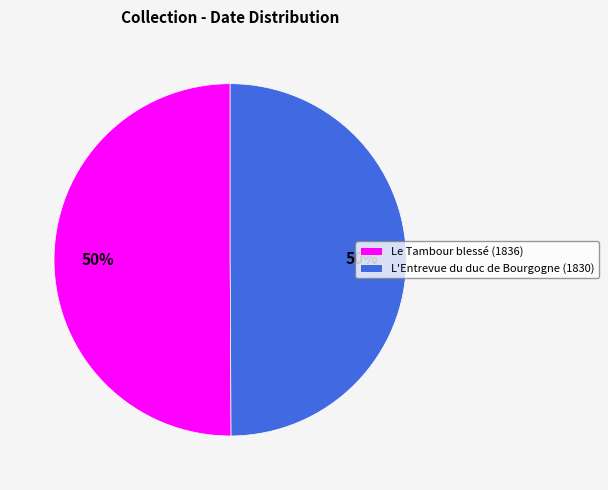

How many slices are in this pie chart?

2